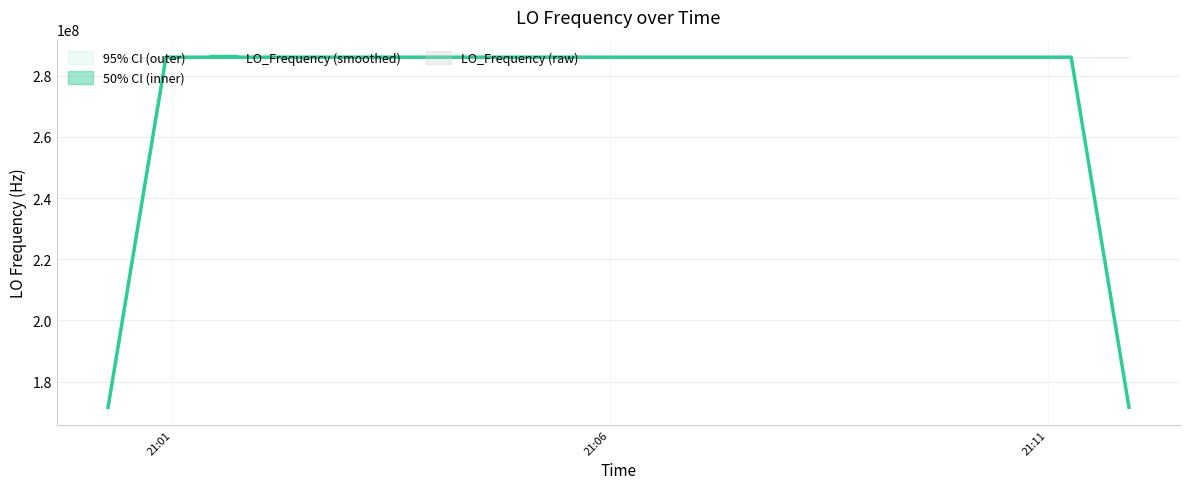

The value at 24 is 505540550.1. True or false?

False